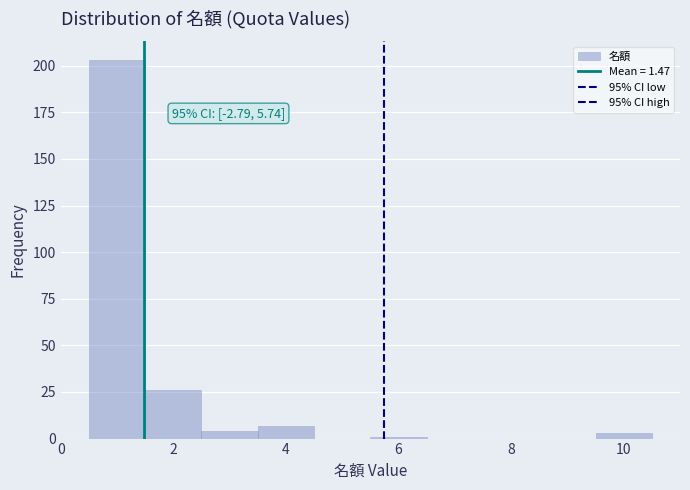

Which range on the x-axis has the tallest bar?

0.5 to 1.5